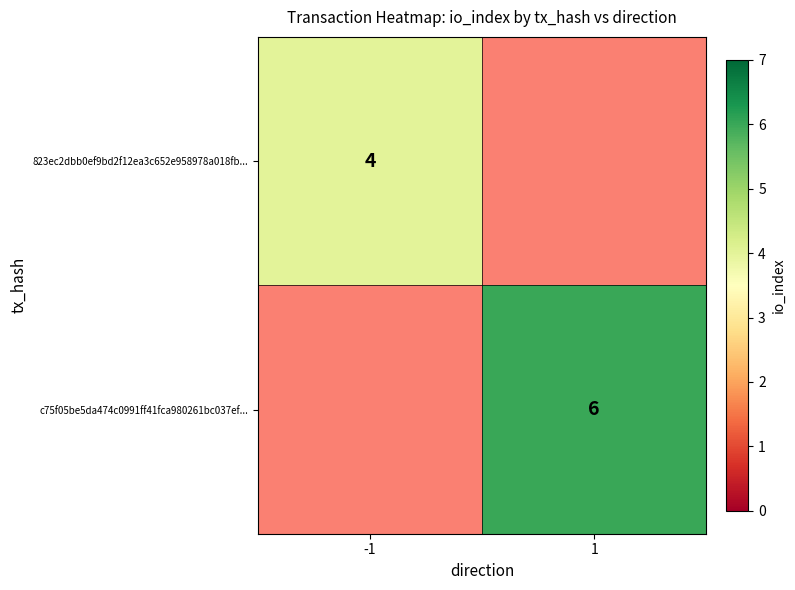

True or false: 823ec2dbb0ef9bd2f12ea3c652e958978a018fb... has a value of 1.2 at -1.

False